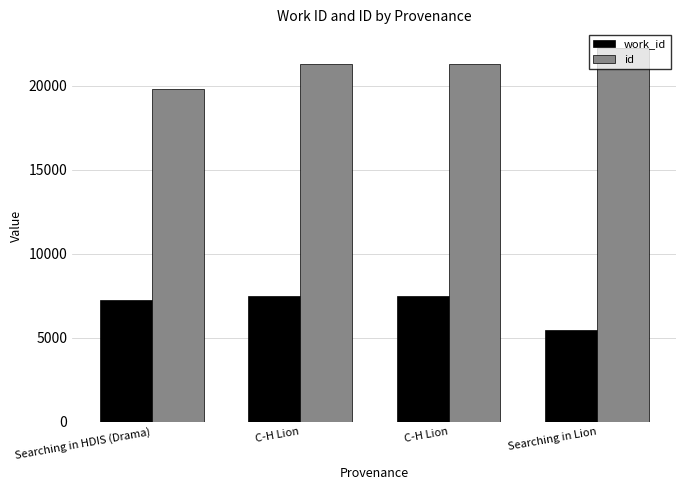

Is it true that id equals 34133 at C-H Lion?

False